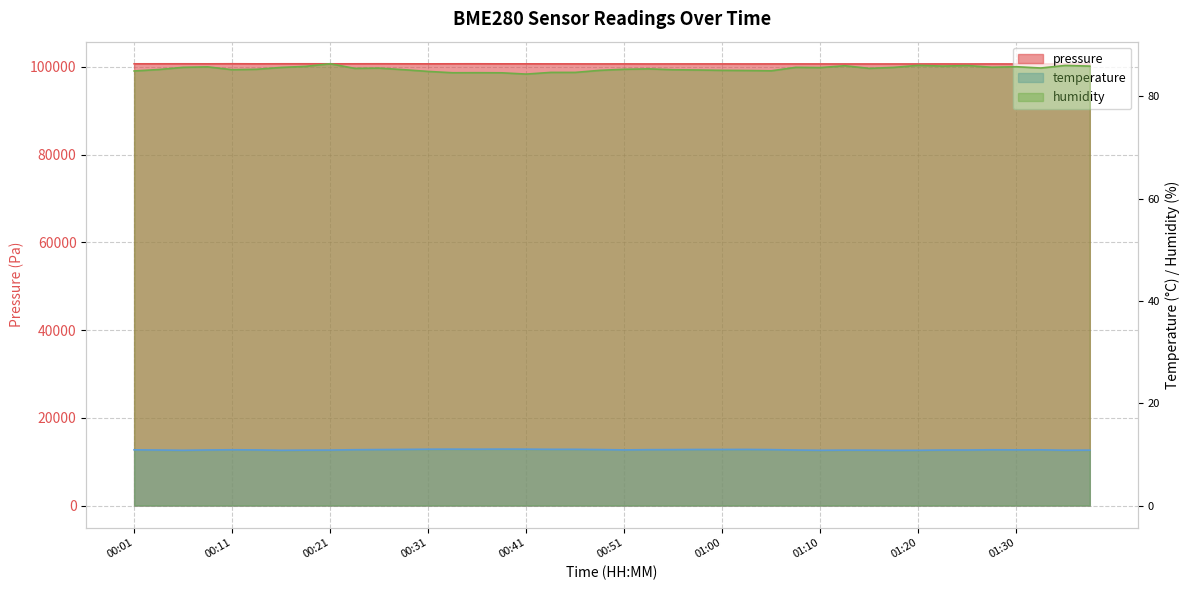

Which category has the highest value across all series?

00:11